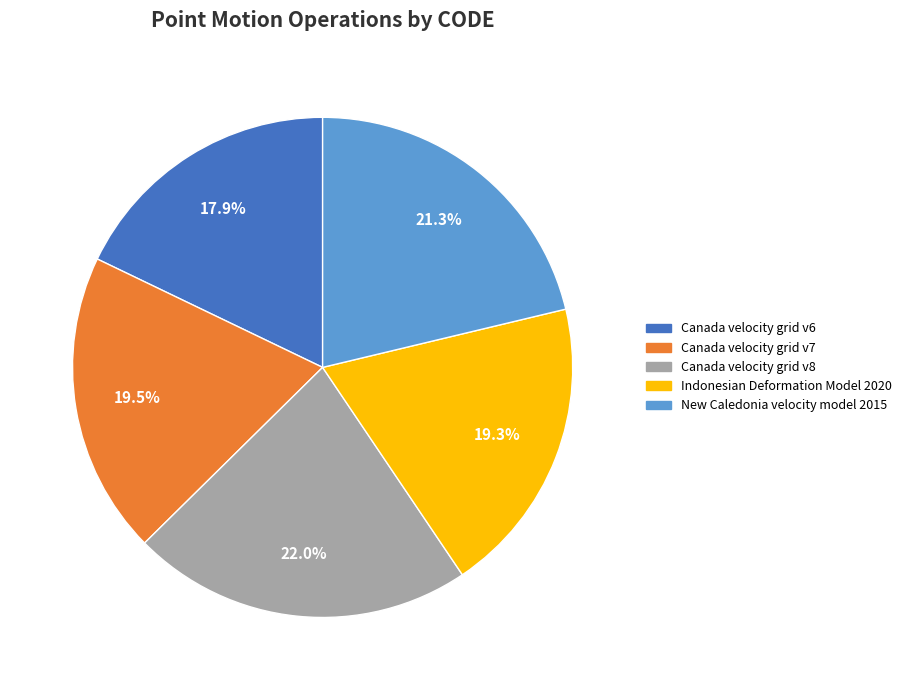

Does any single category account for the majority?

No